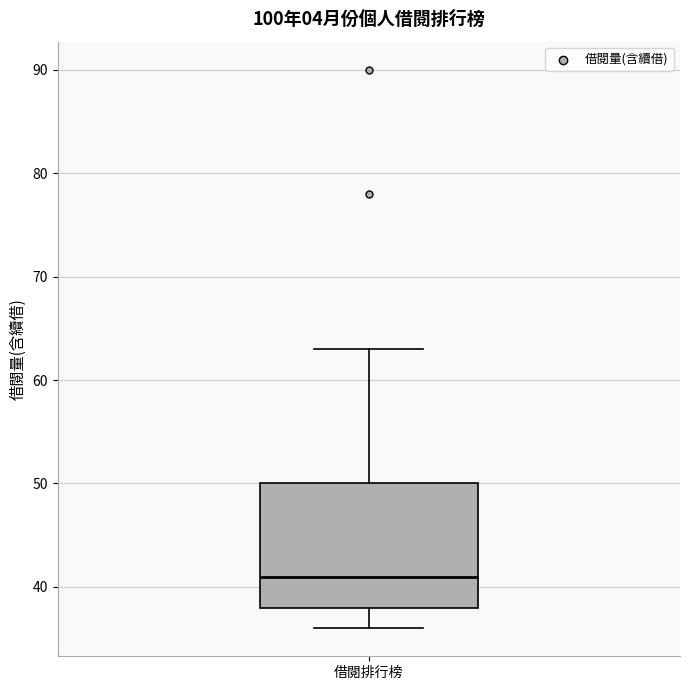

Read this box plot against the y-axis: the position of the median line, the range covered by the box, and the ends of both whiskers. The values are not printed on the chart, so give them approximately, as read against the axis.

median 41, box 38 to 50, whiskers 36 to 63